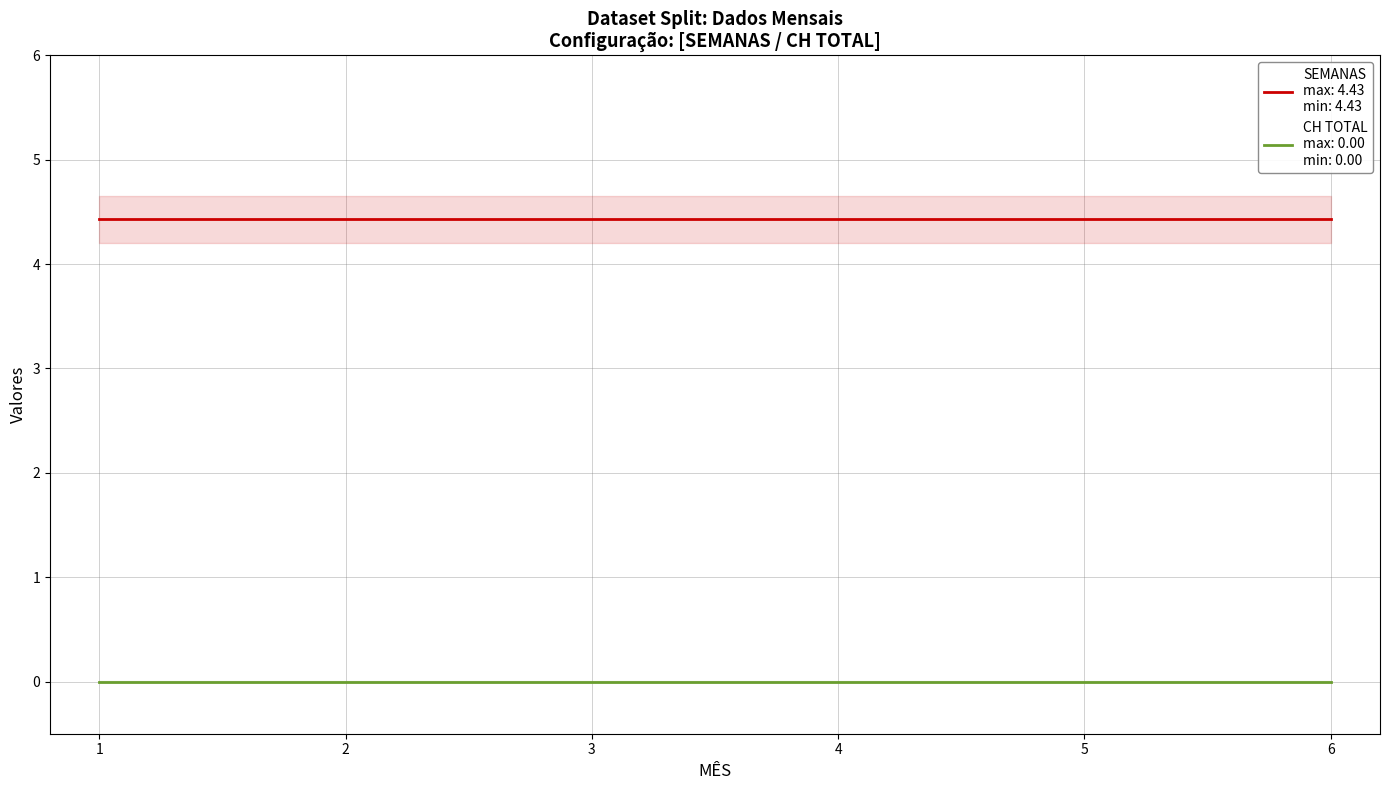

How many data points does each series have?

6